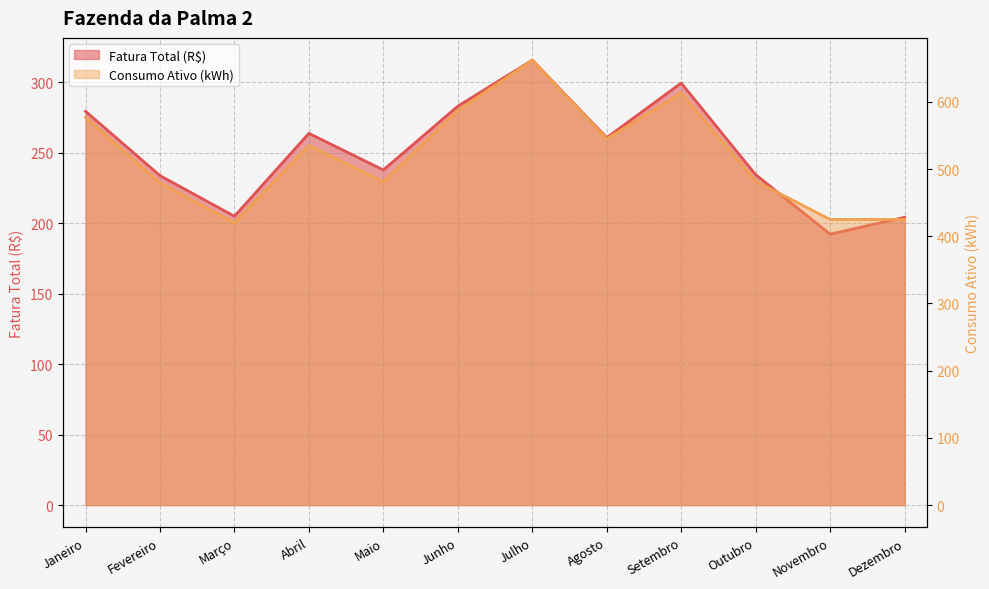

Which series has the largest total across all categories?

Consumo Ativo (kWh)